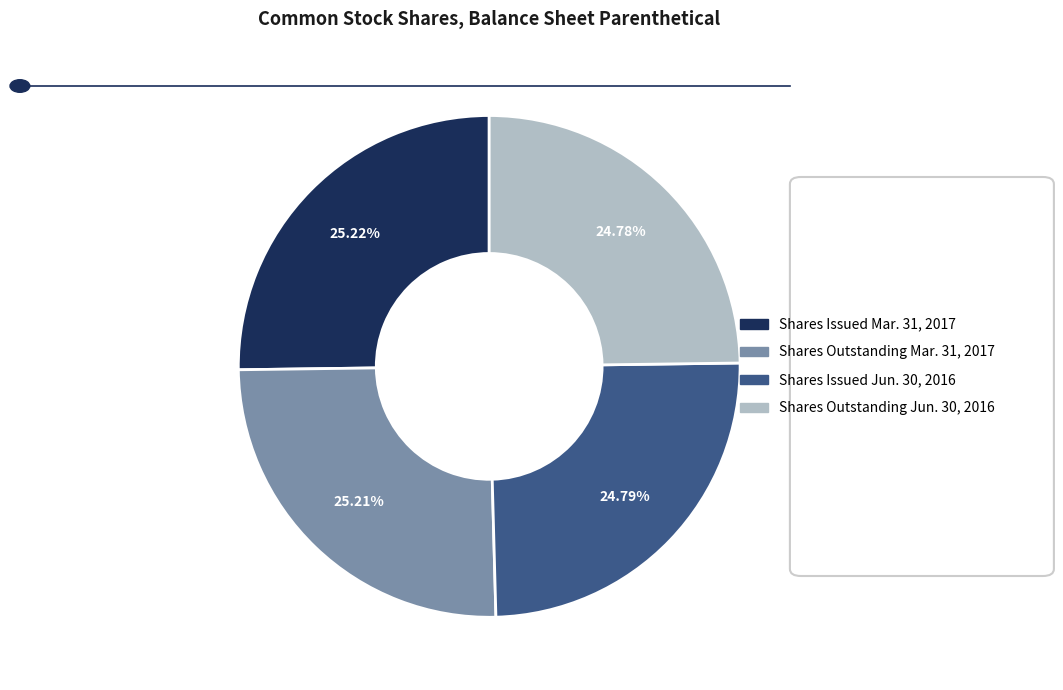

Is there any slice that represents more than half of the pie?

No